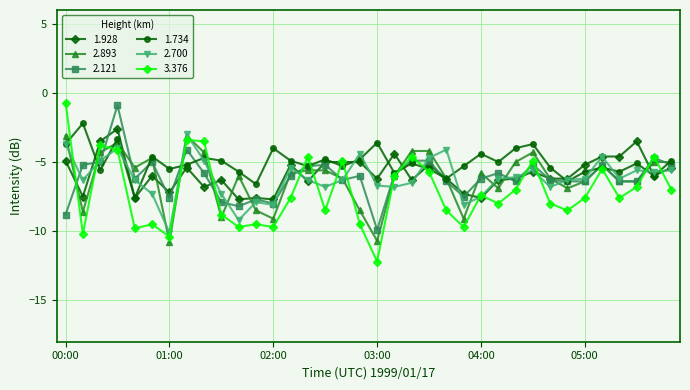

Which series has the widest spread of values?

3.376